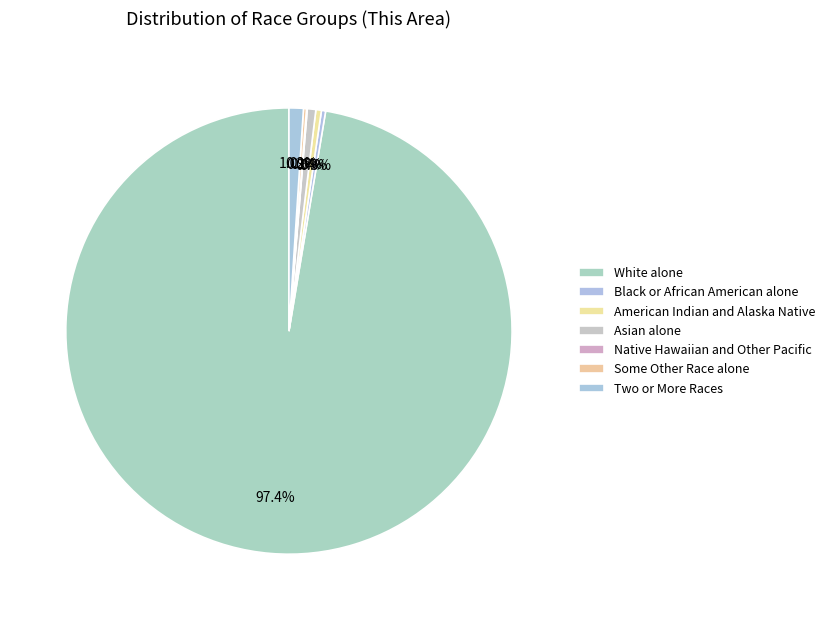

Between White alone and Native Hawaiian and Other Pacific, which is larger?

White alone